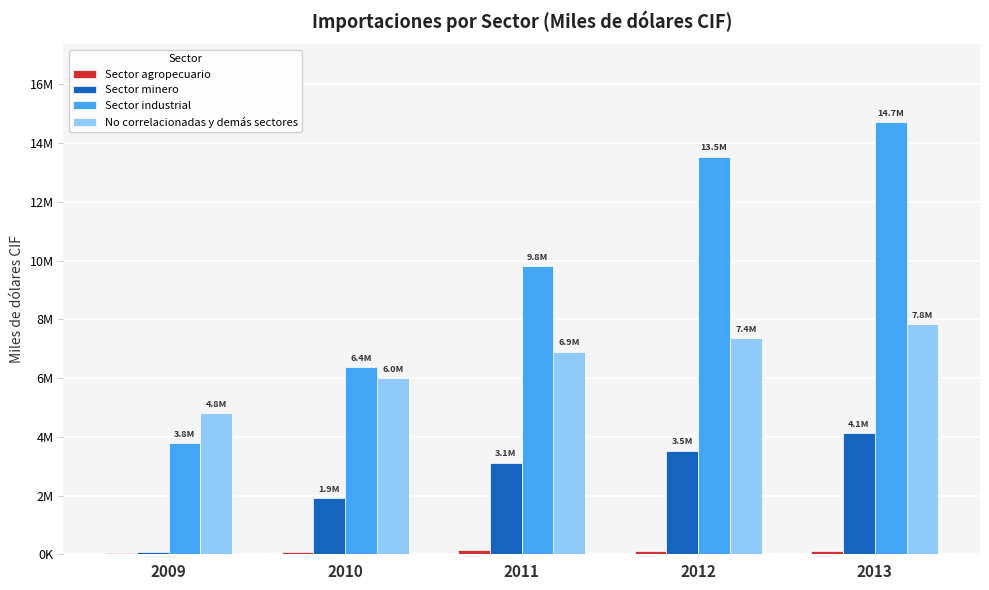

Which category has the highest value in the Sector industrial series?

2013